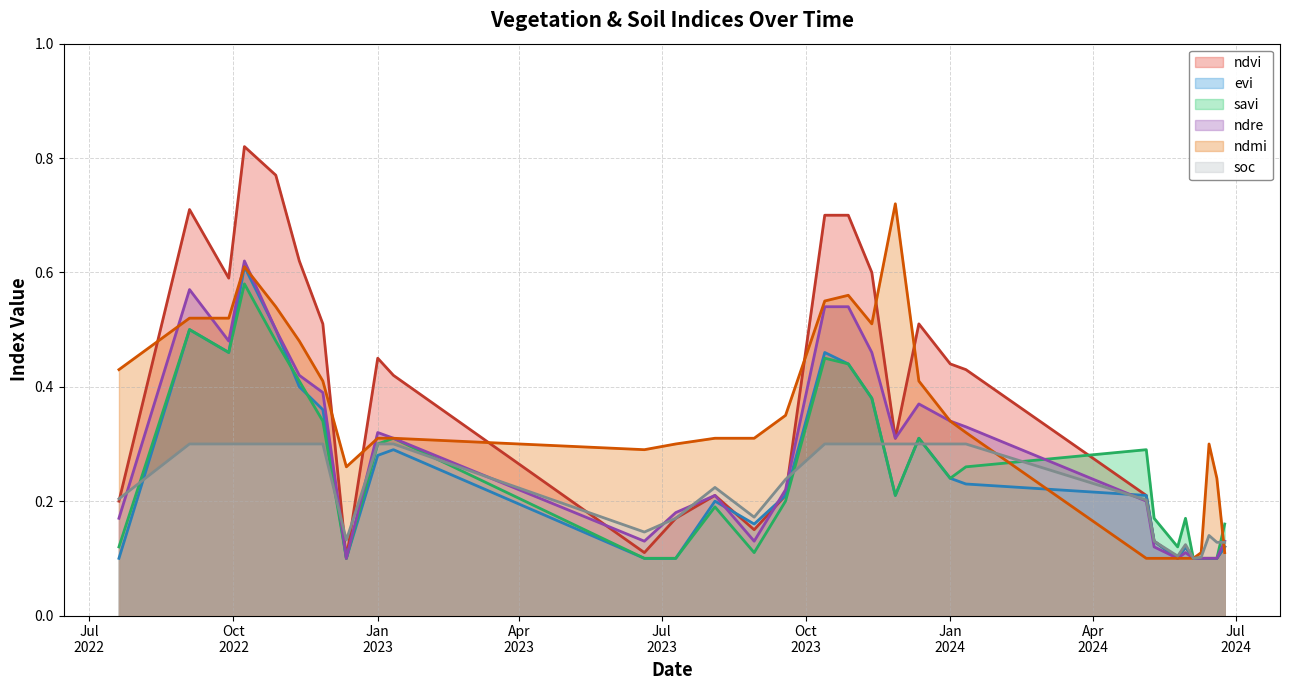

Does the chart have visible grid lines?

Yes